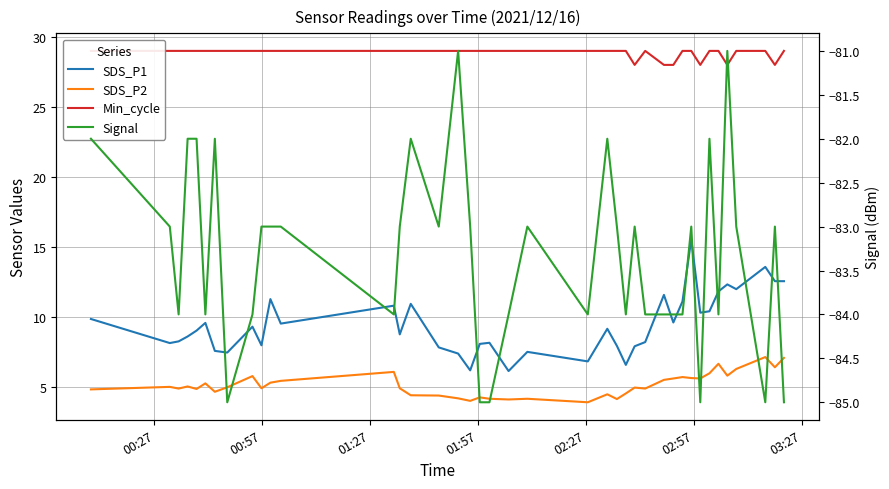

Is the value of Min_cycle at 00:57 greater than the value of SDS_P1 at 19?

Yes